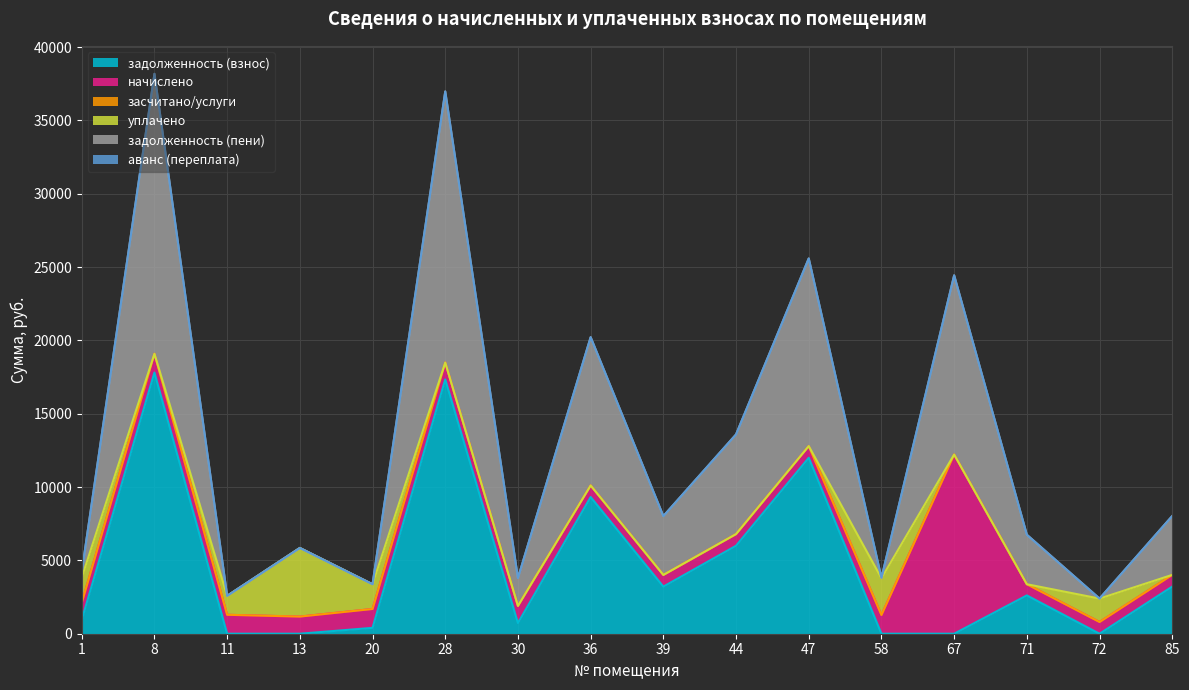

What is the greatest value displayed?

19090.7